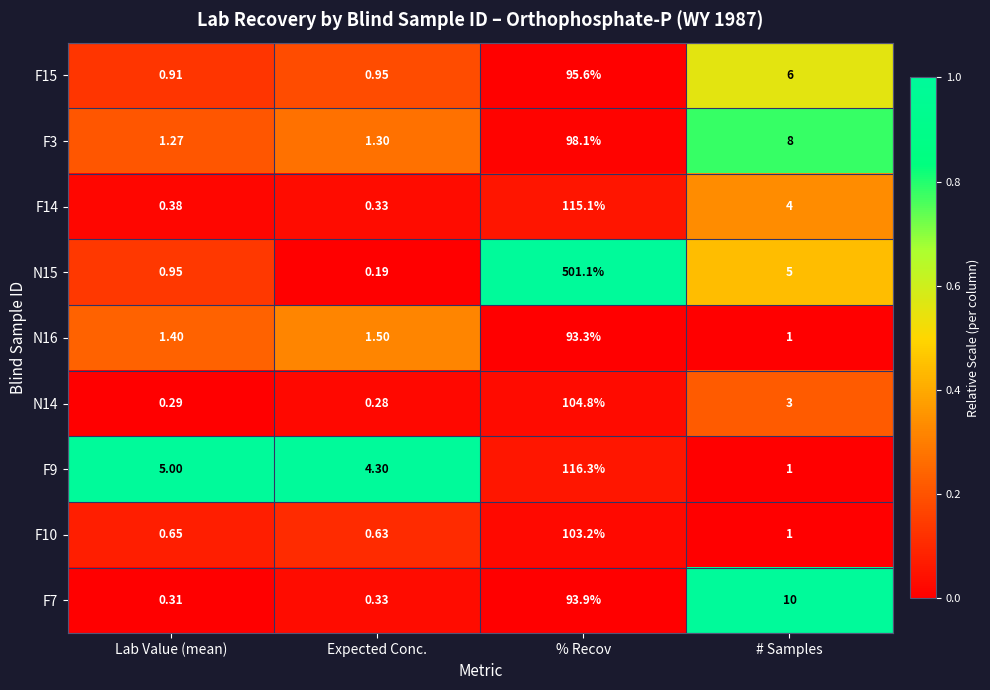

At which category is the sum across all series the highest?

% Recov